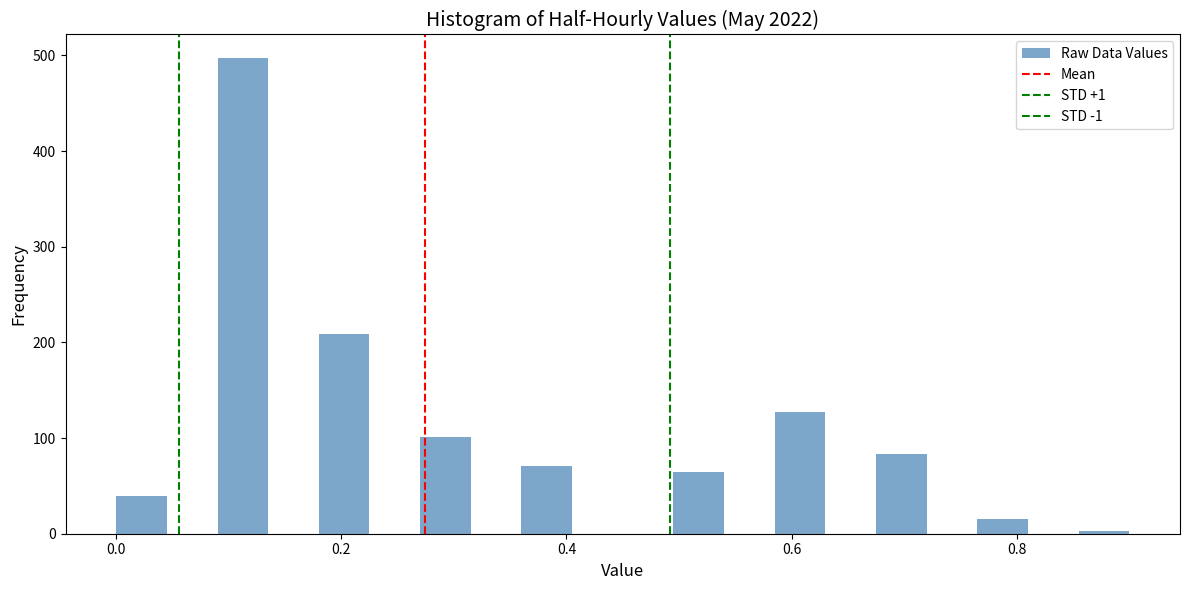

Read against the x-axis, roughly where is the centre of the tallest bar?

0.12